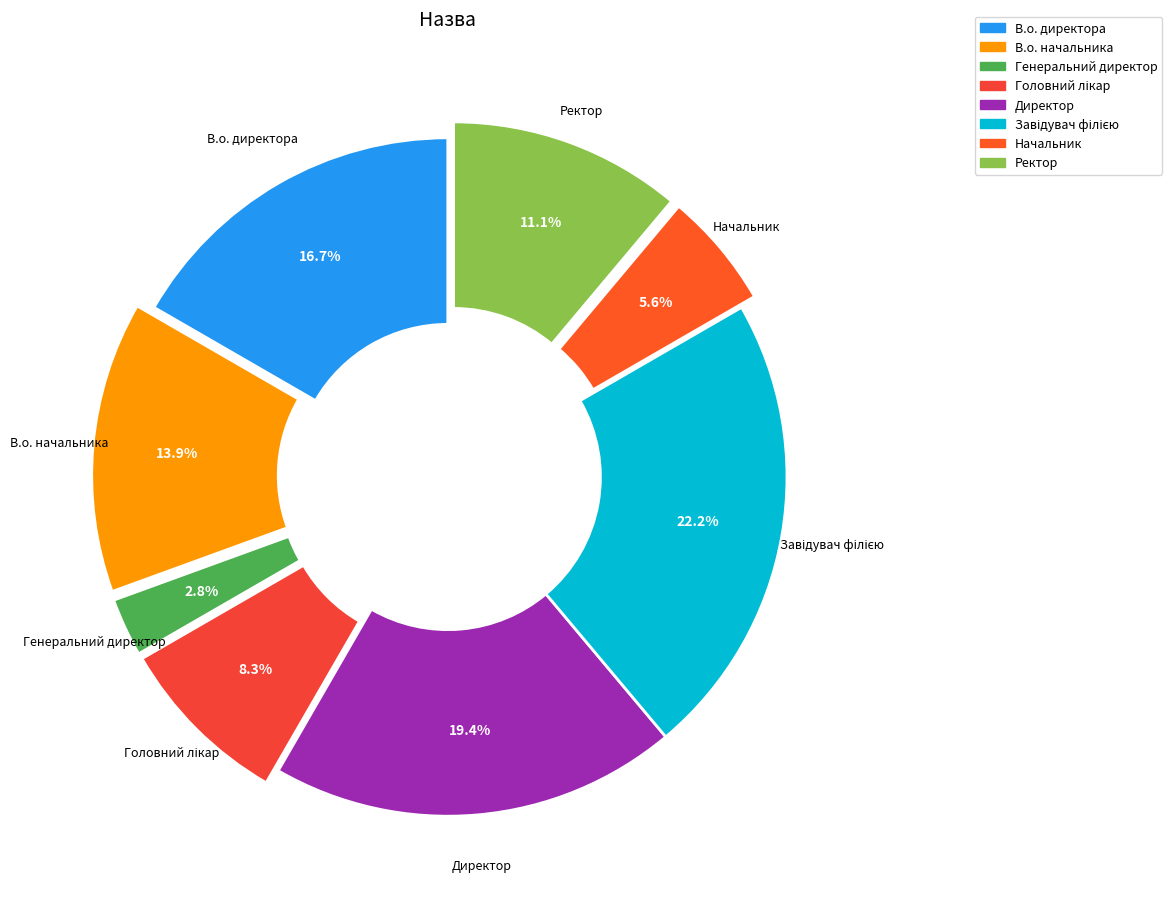

Which has a higher value, Генеральний директор or Ректор?

Ректор